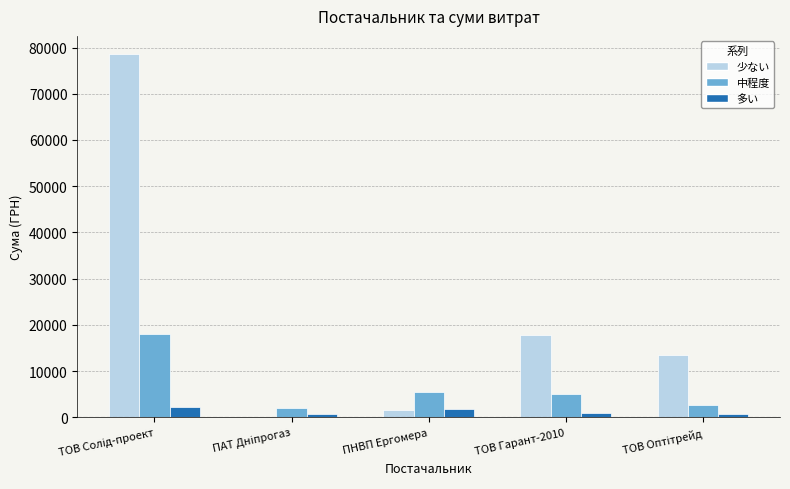

Are the bars horizontal?

No